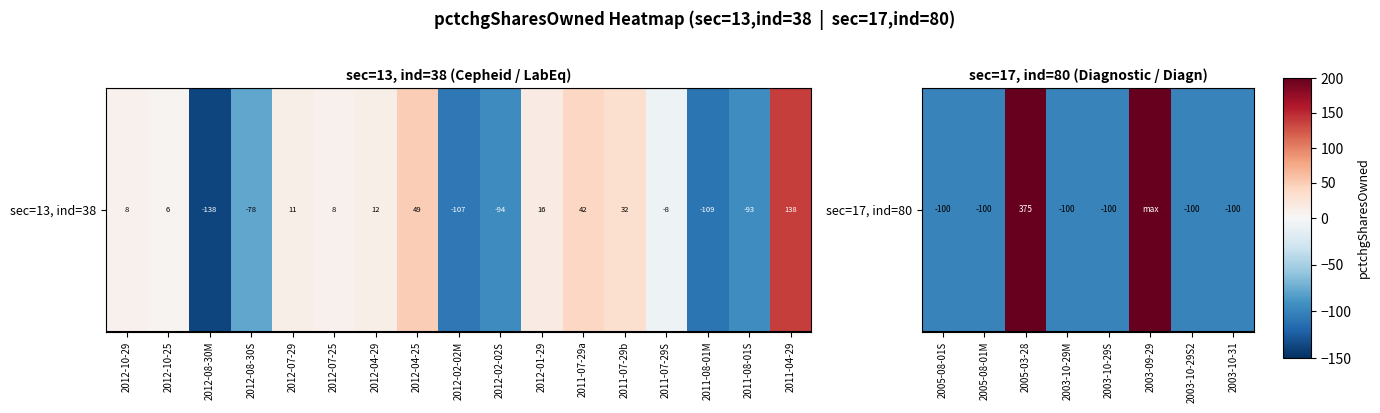

How many values exceed -100?

2